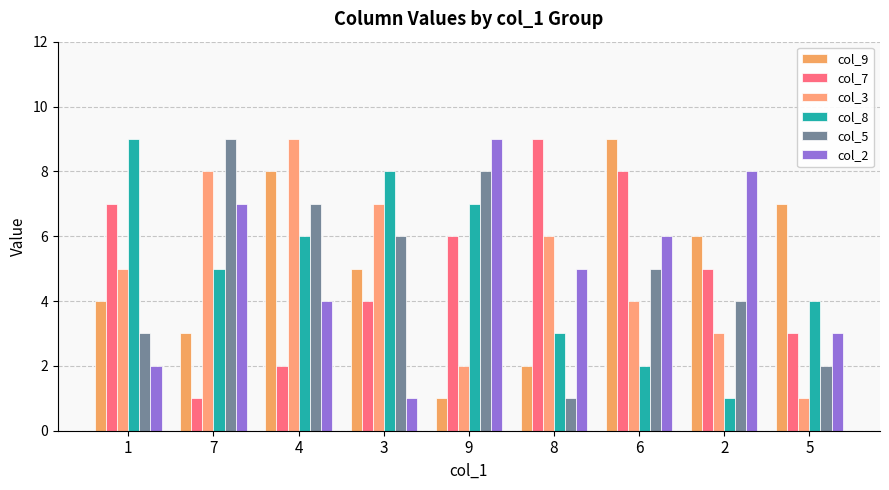

What is the minimum value for col_9?

1